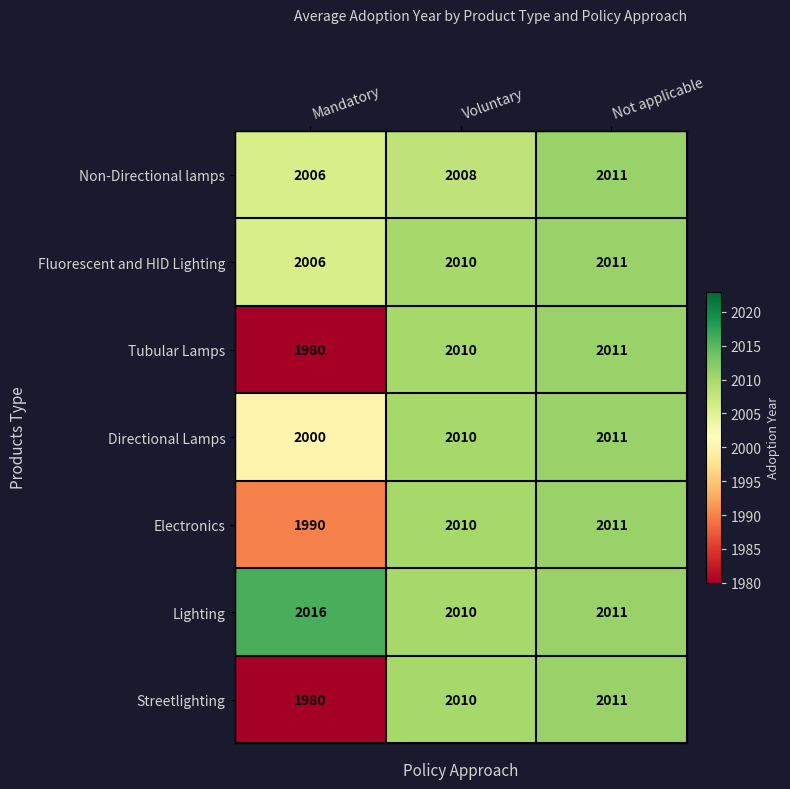

Which series changed the most between Voluntary and Not applicable?

Non-Directional lamps